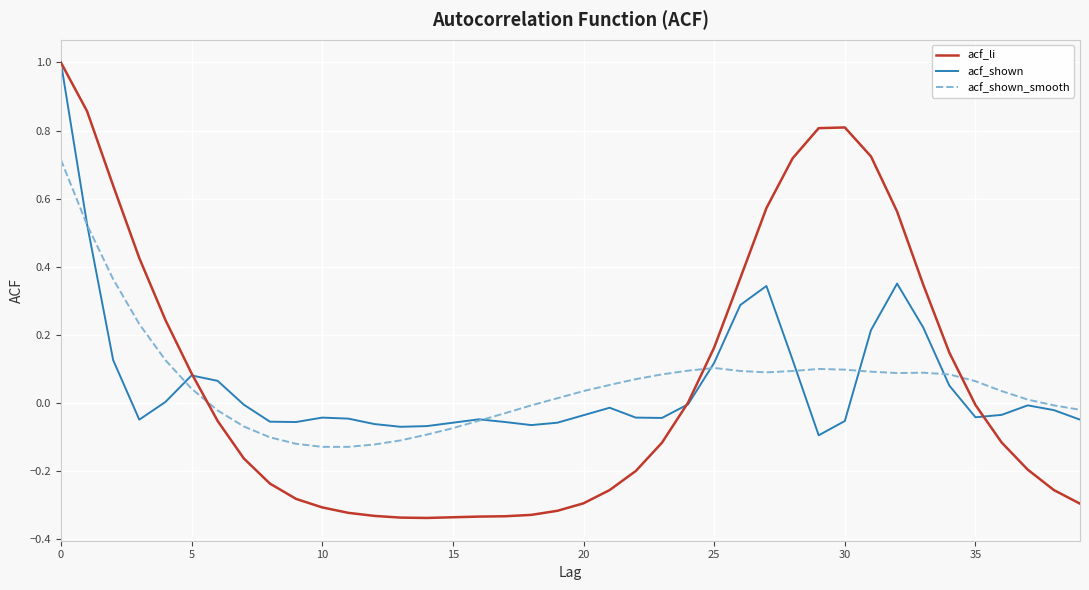

What is the maximum value for acf_li?

1.0